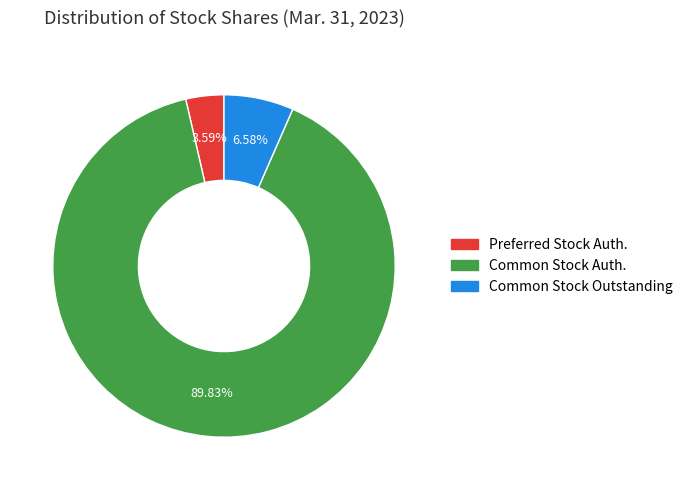

Count the number of slices in the pie.

3